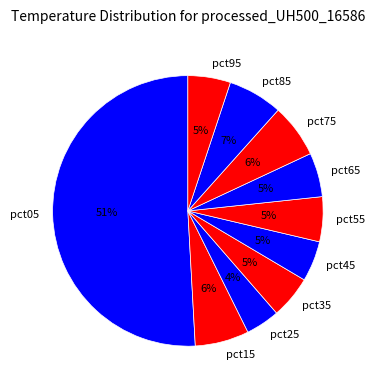

Which slice is the largest?

pct05